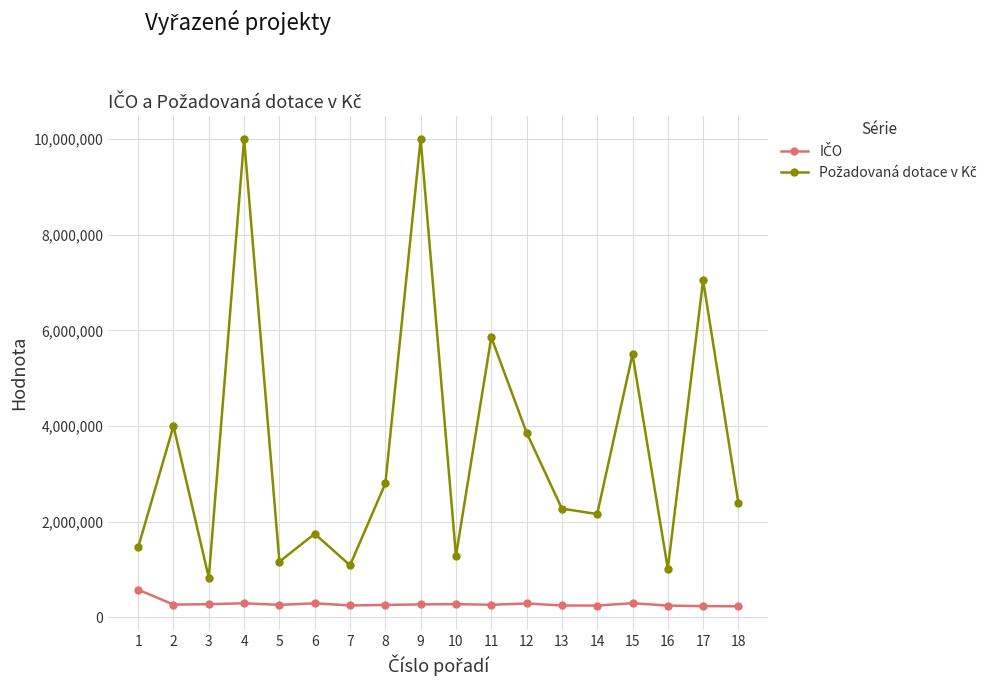

What is the total value across all series at 12?

4153623